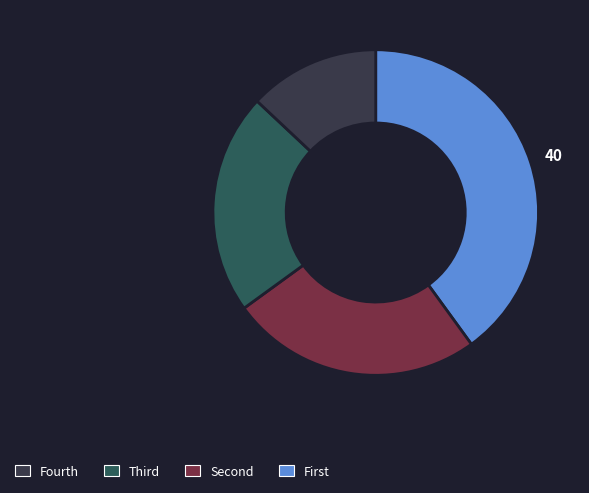

Does any single category account for the majority?

No